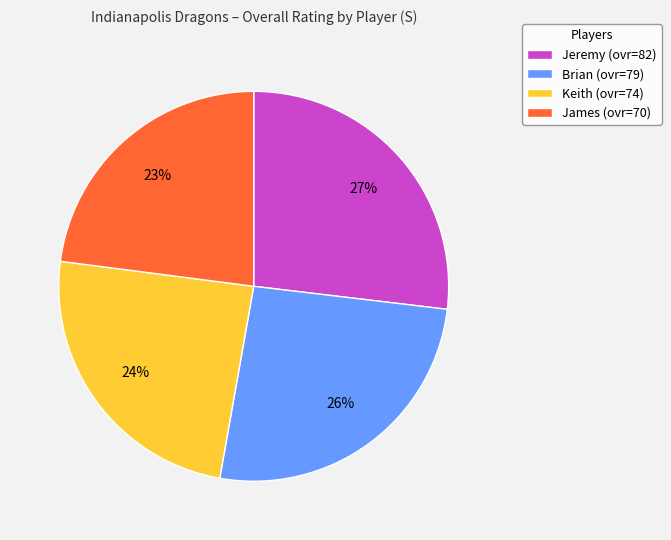

The James slice represents 28% of the pie. True or false?

False